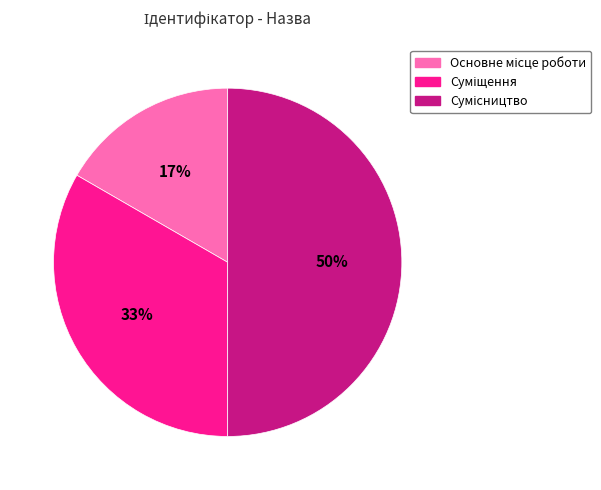

To the nearest percent, what is the average slice percentage?

33%